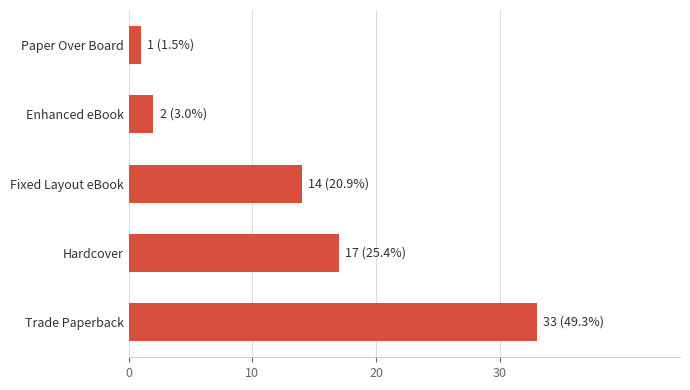

How many data points are less than 14?

2